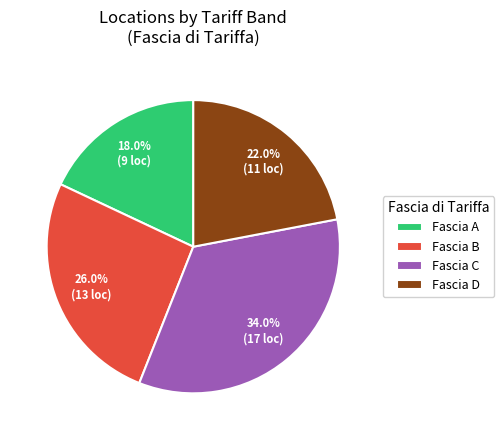

Approximately how many times larger is the value at Fascia D compared to Fascia A?

1.2